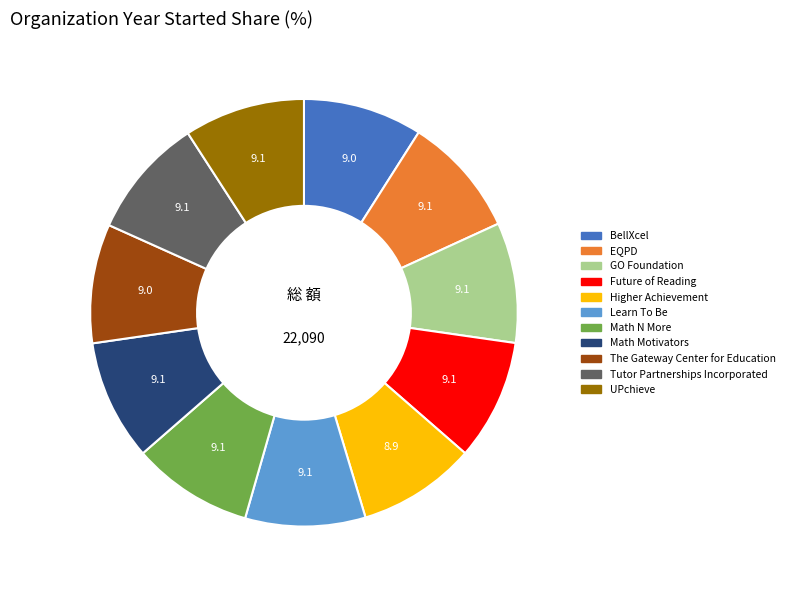

Does any single category account for the majority?

No